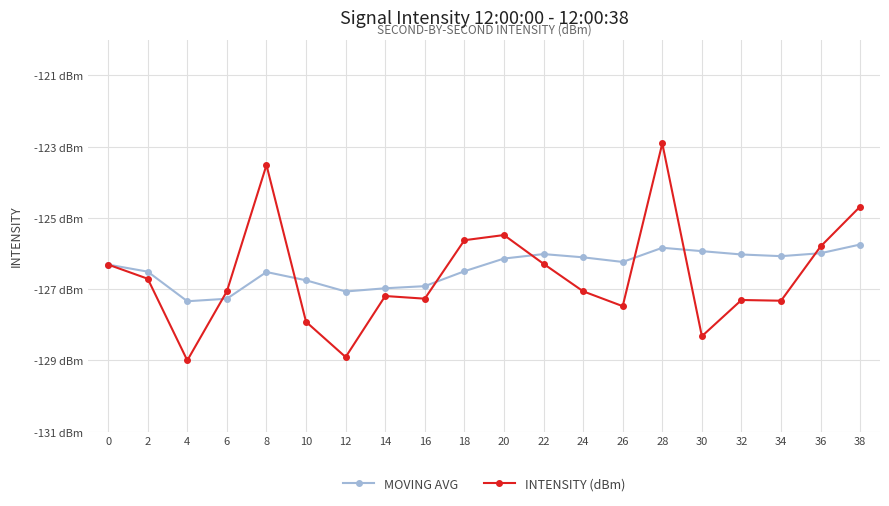

What are all the series names shown in the legend?

MOVING AVG, INTENSITY (dBm)